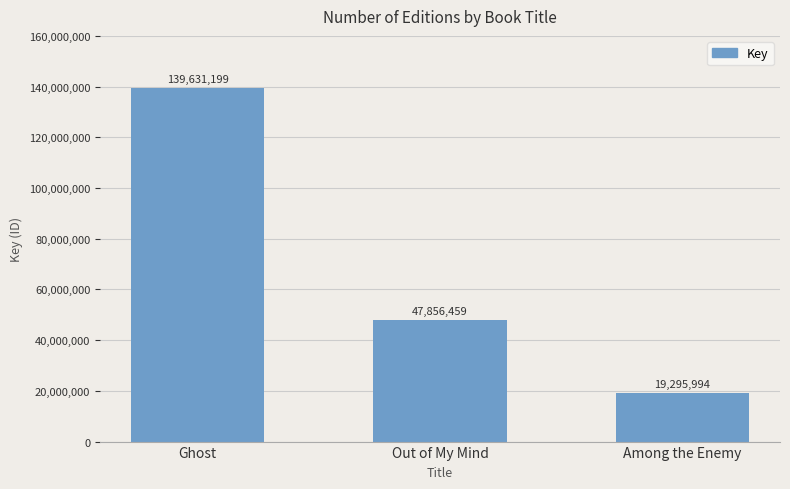

What is the sum of the values at Ghost and Out of My Mind?

187487658